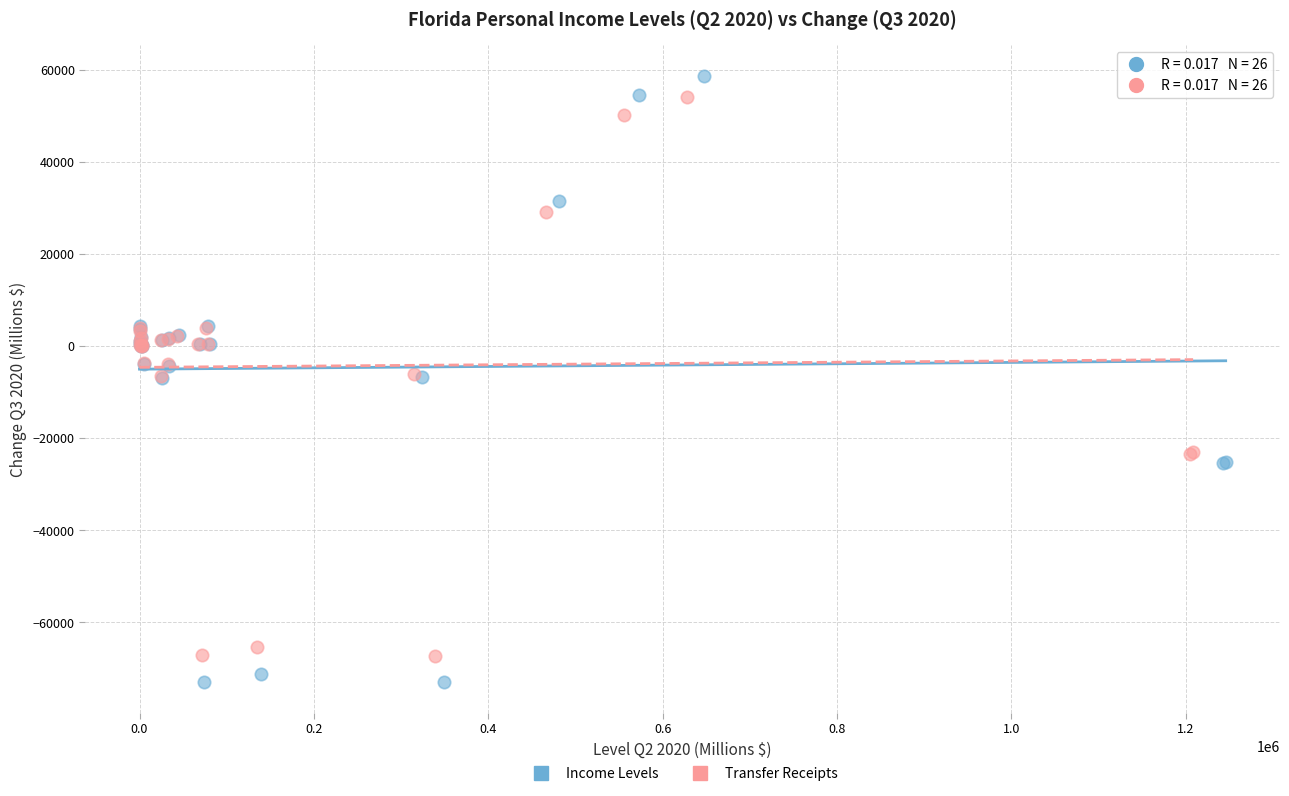

Which series reaches the minimum Y coordinate?

Income Levels